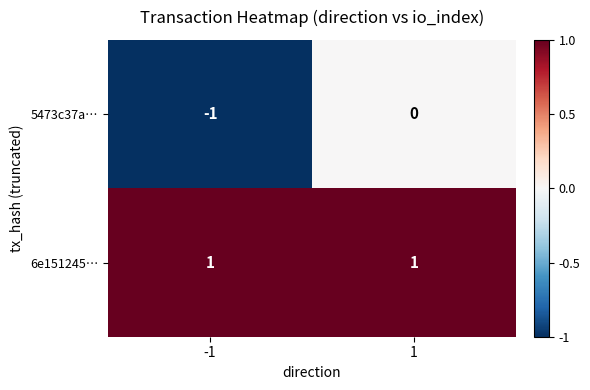

At how many categories does at least one series exceed 0?

2